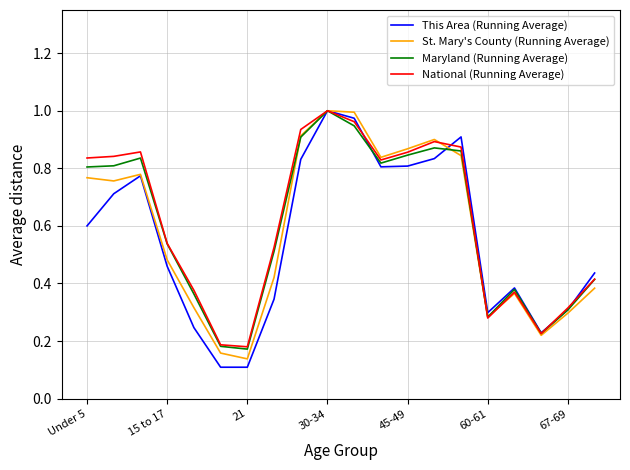

Which series has the widest spread of values?

This Area (Running Average)